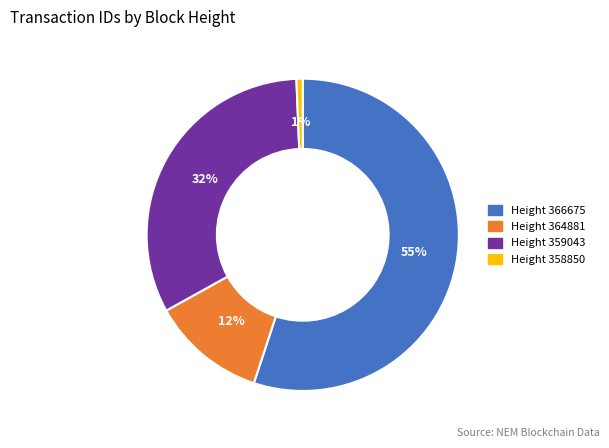

Is there any slice that represents more than half of the pie?

Yes